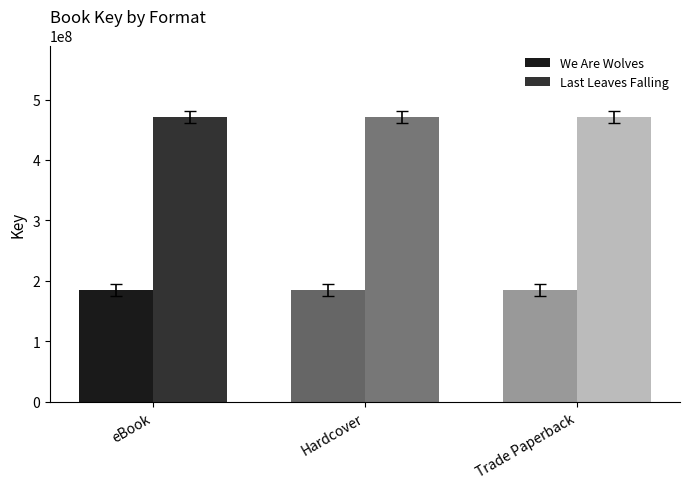

Which series has the largest total across all categories?

Last Leaves Falling